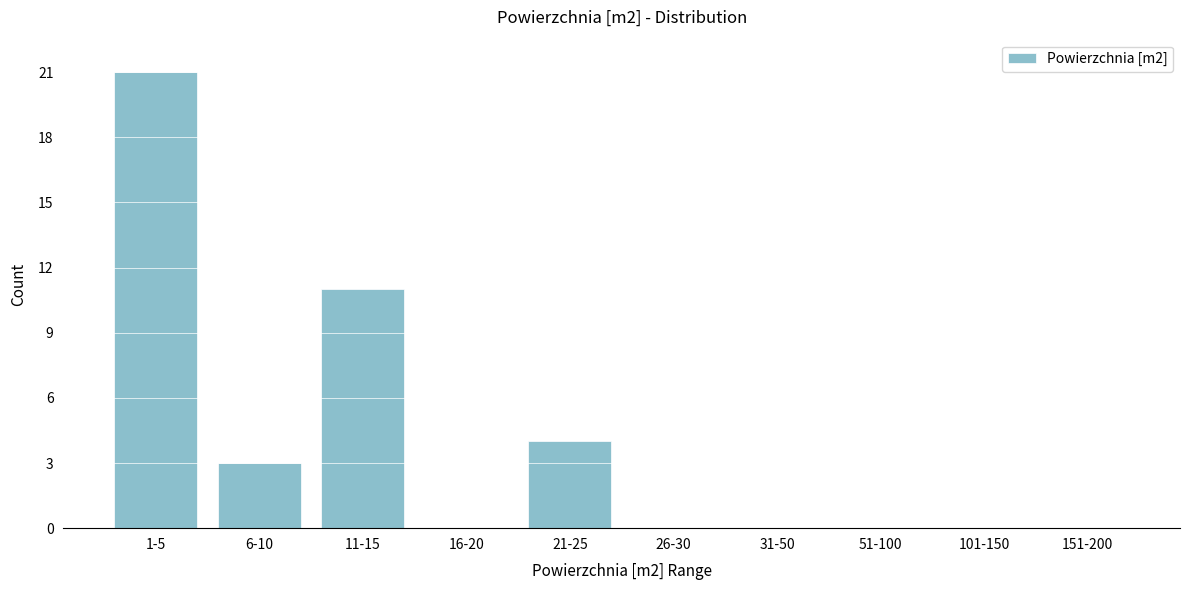

Reading right to left, extract all data points from this chart.

151-200=0	101-150=0	51-100=0	31-50=0	26-30=0	21-25=4	16-20=0	11-15=11	6-10=3	1-5=21